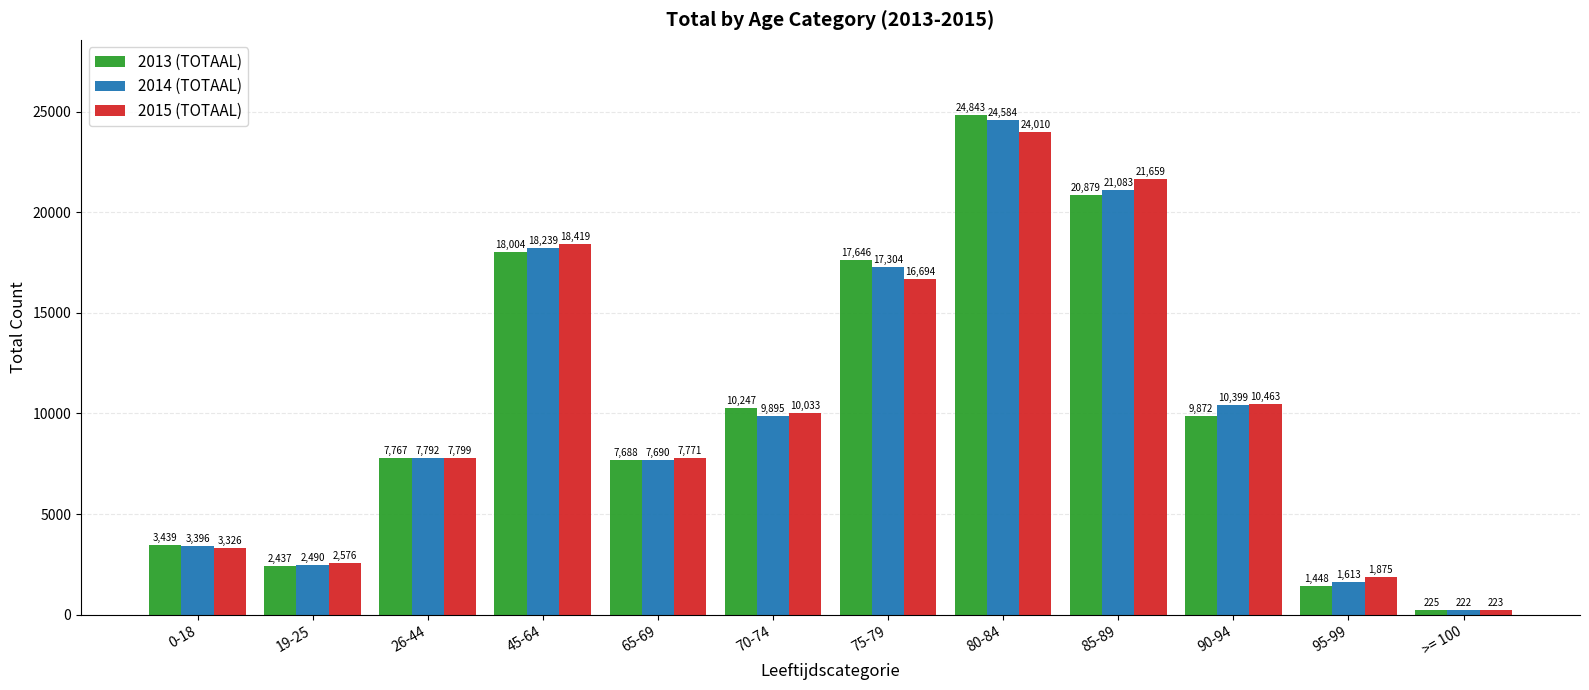

What is the total value across all series at 95-99?

4936